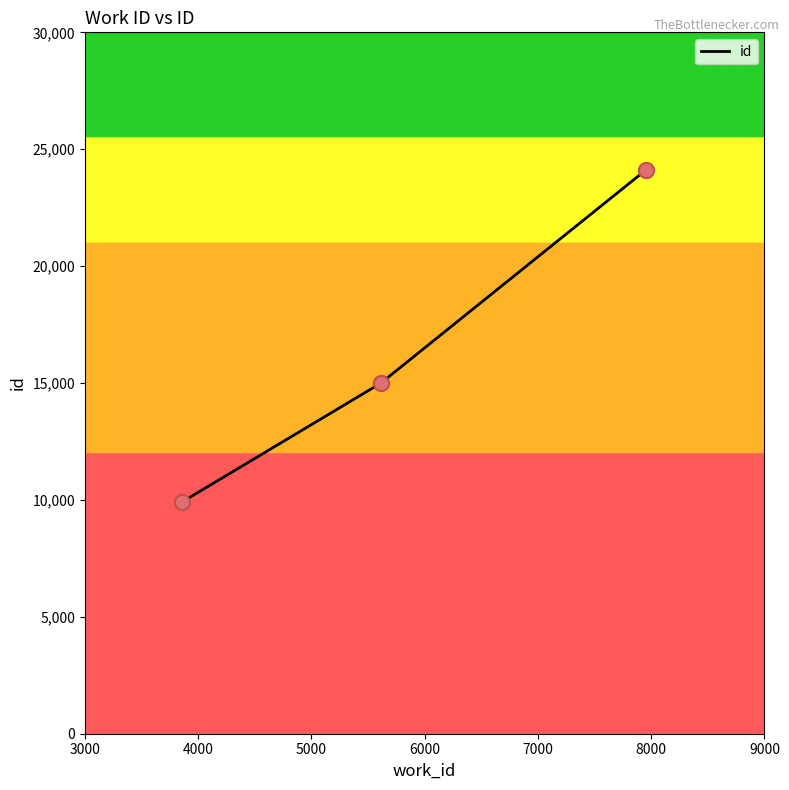

What is the maximum value shown in the chart?

24130